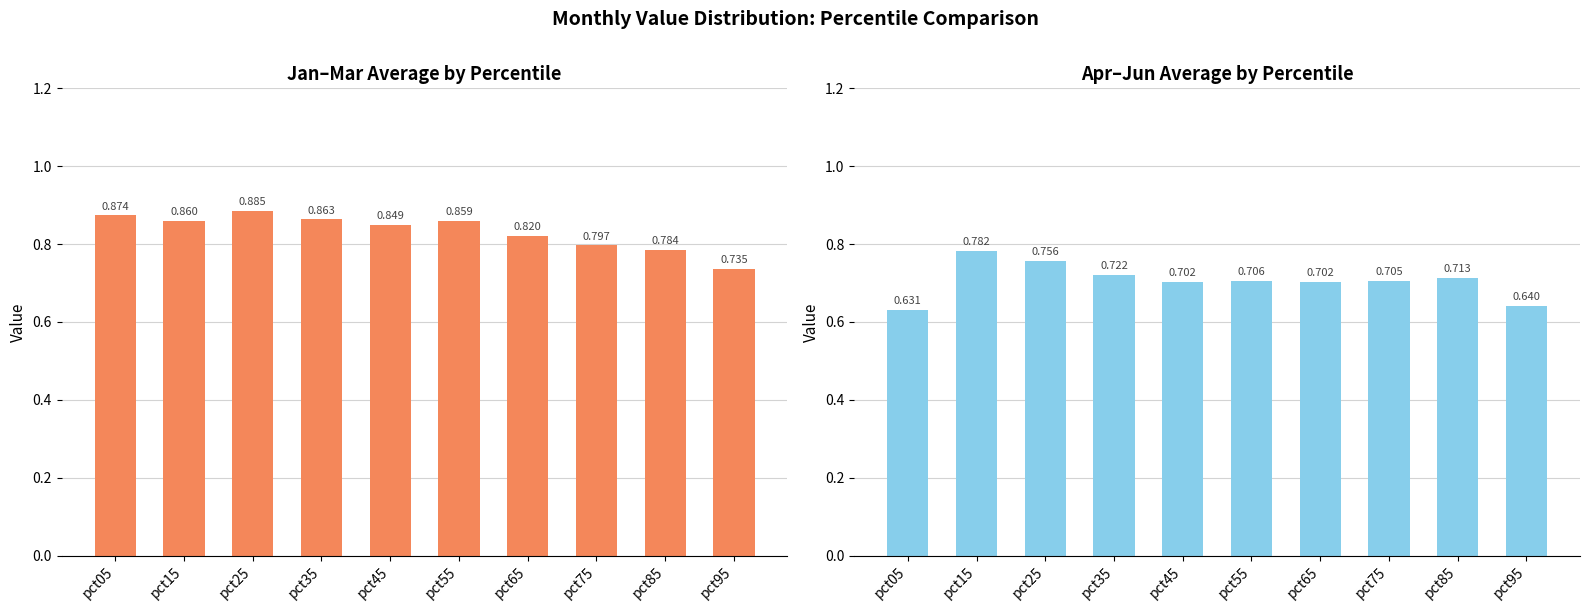

What is the sum of the Jan-Mar Avg values at pct15 and pct05?

1.7